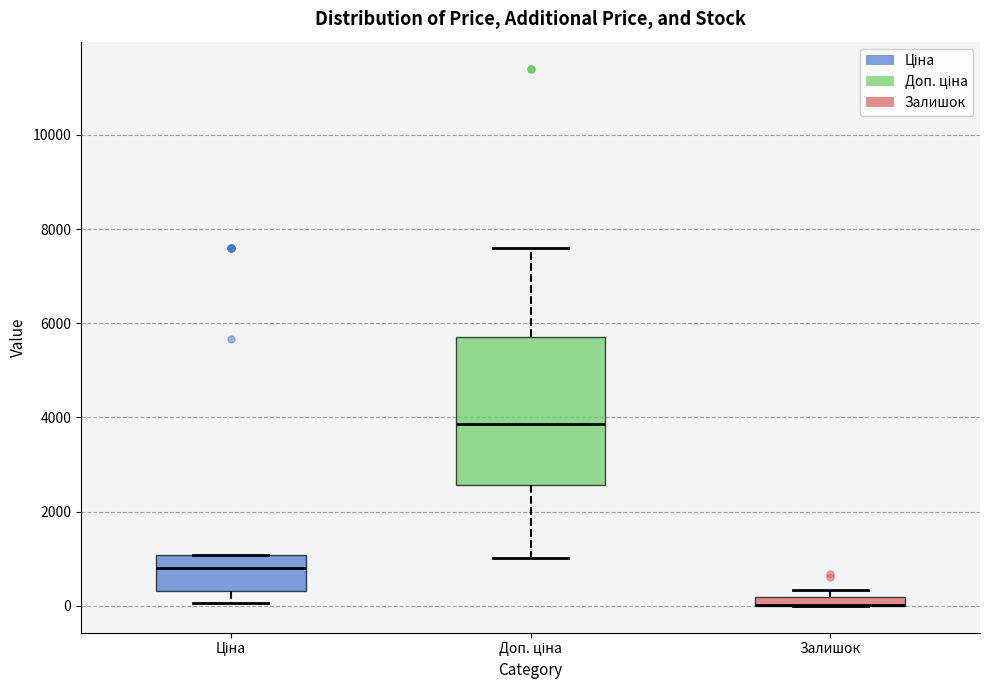

Which box is the tallest, from its lower edge to its upper edge?

Доп. ціна